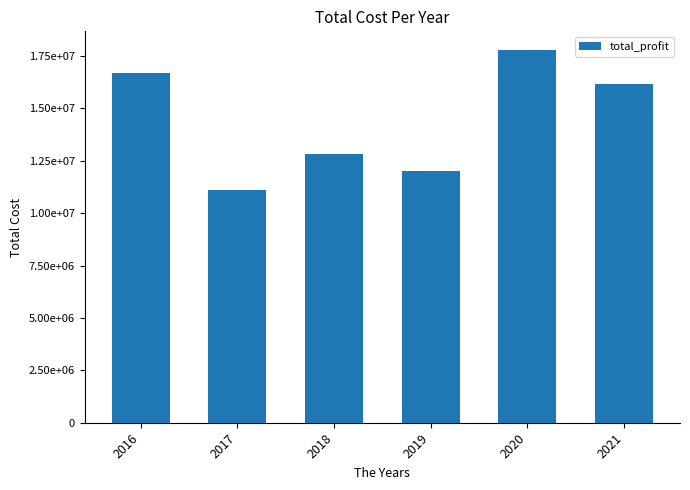

Which category has the lowest value across all series?

2017